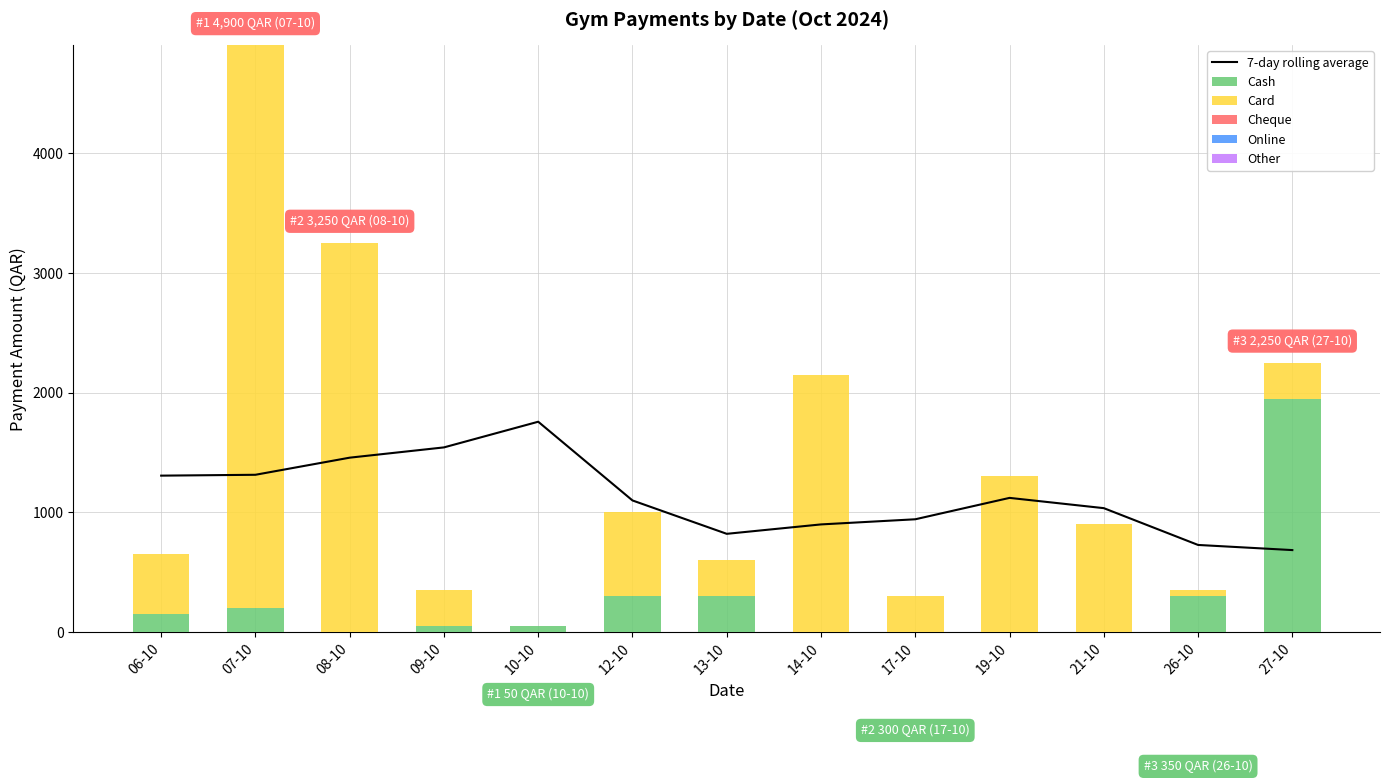

How many data points does each series have?

13